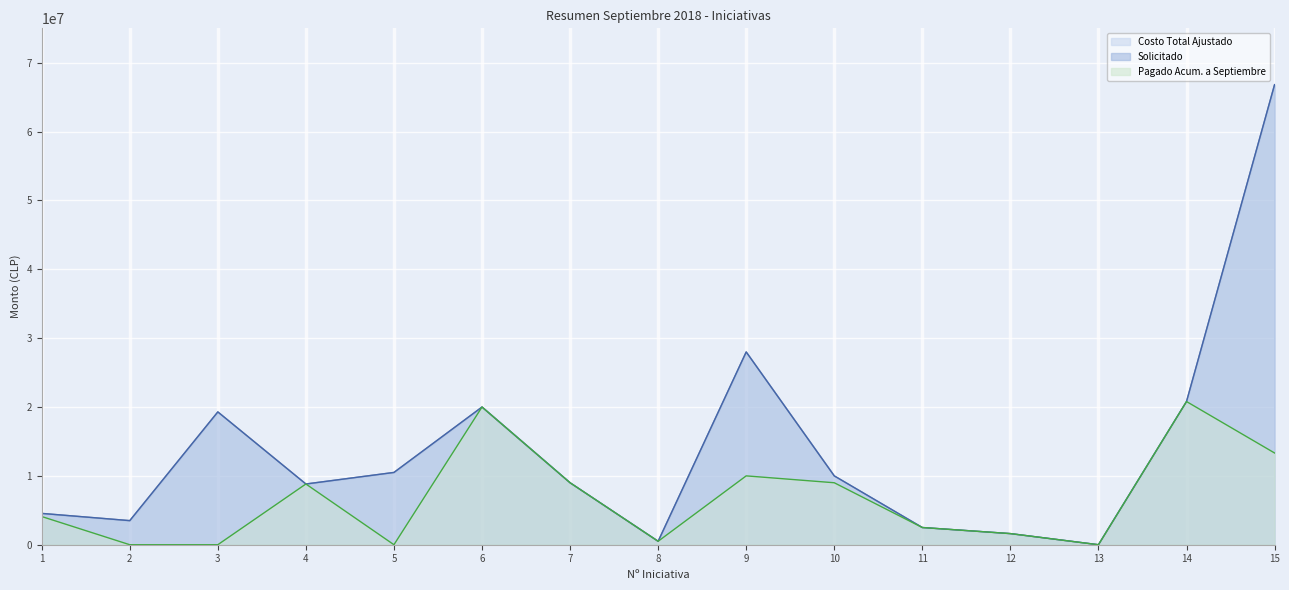

Reading right to left, what are all the values shown in this chart?

Costo Total Ajustado: 15=66819181	14=20796534	13=0	12=1615000	11=2500000	10=10000000	9=28000000	8=500000	7=9000000	6=20000000	5=10500000	4=8820000	3=19290490	2=3500000	1=4550000
Solicitado: 15=66819181	14=20796534	13=0	12=1615000	11=2500000	10=10000000	9=28000000	8=500000	7=9000000	6=20000000	5=10500000	4=8820000	3=19290490	2=3500000	1=4550000
Pagado Acum. a Septiembre: 15=13324351	14=20796534	13=0	12=1615000	11=2500000	10=9000000	9=10000000	8=500000	7=9000000	6=20000000	5=0	4=8820000	3=0	2=0	1=4095000